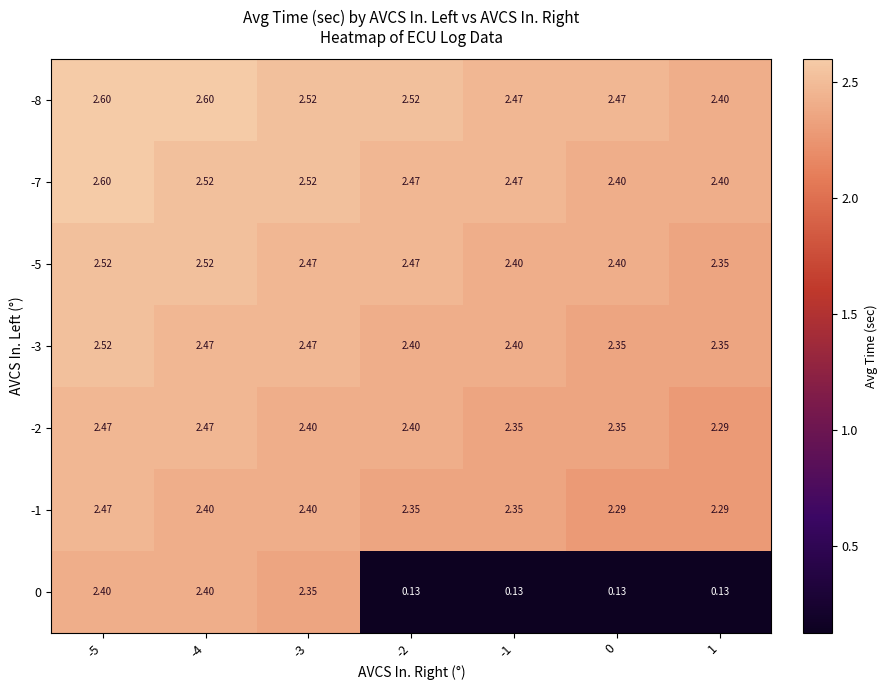

What is the total value across all series at 0?

14.4